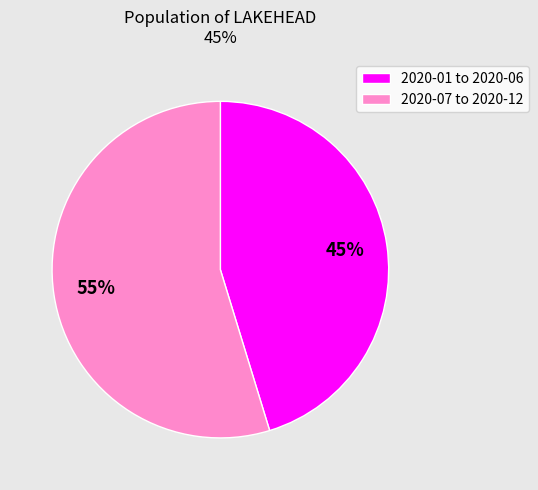

Is it true that 2020-01 to 2020-06 is 58% of the pie?

False